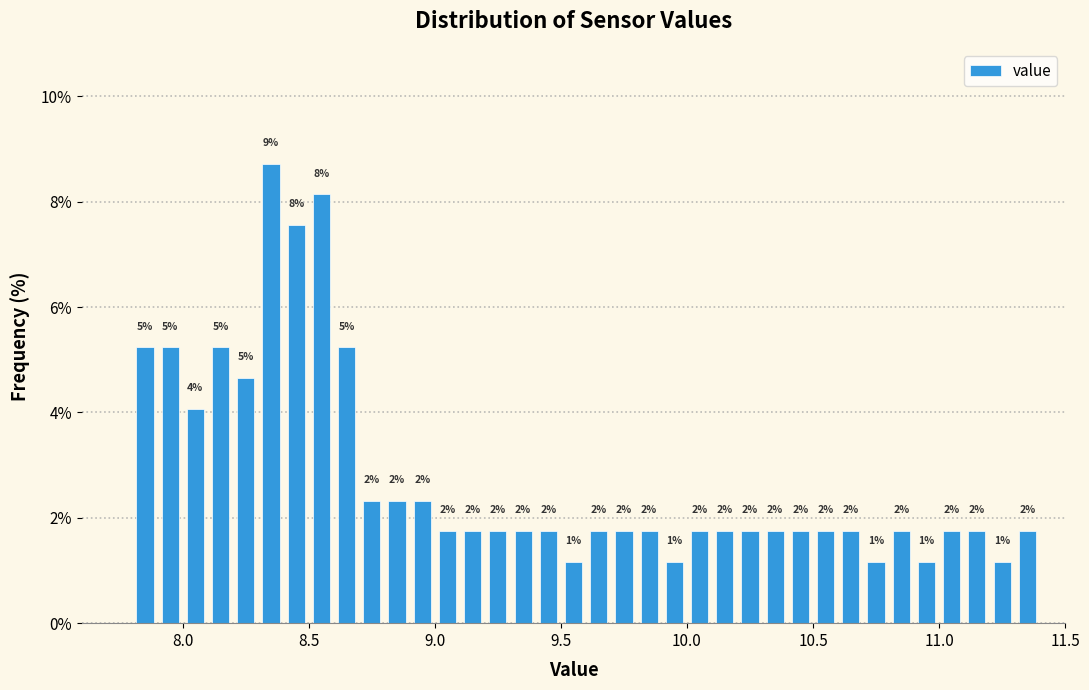

Around what value on the x-axis is the tallest bar? Give the approximate position of its centre, as read against the axis.

8.35